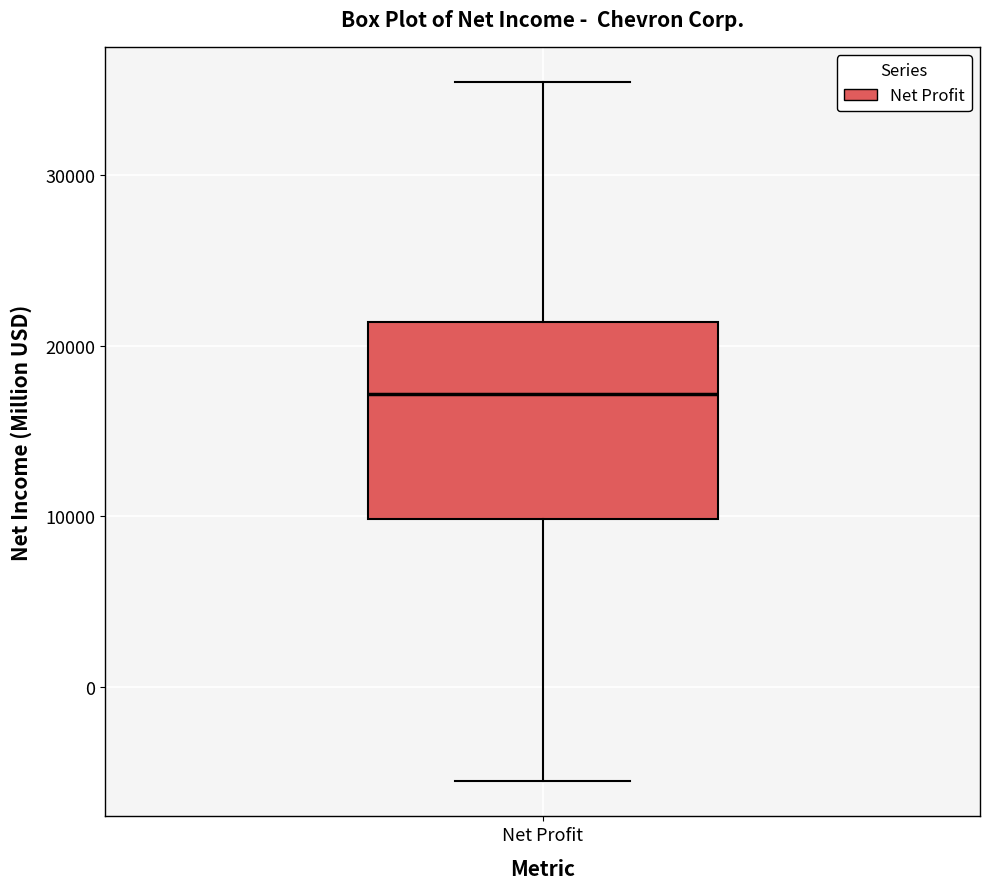

Transcribe this box plot: give where the median line is, the range the box spans, and where the two whiskers end, as read against the y-axis. The values are not printed on the chart, so give them approximately, as read against the axis.

median 17000, box 10000 to 21000, whiskers -6000 to 35000